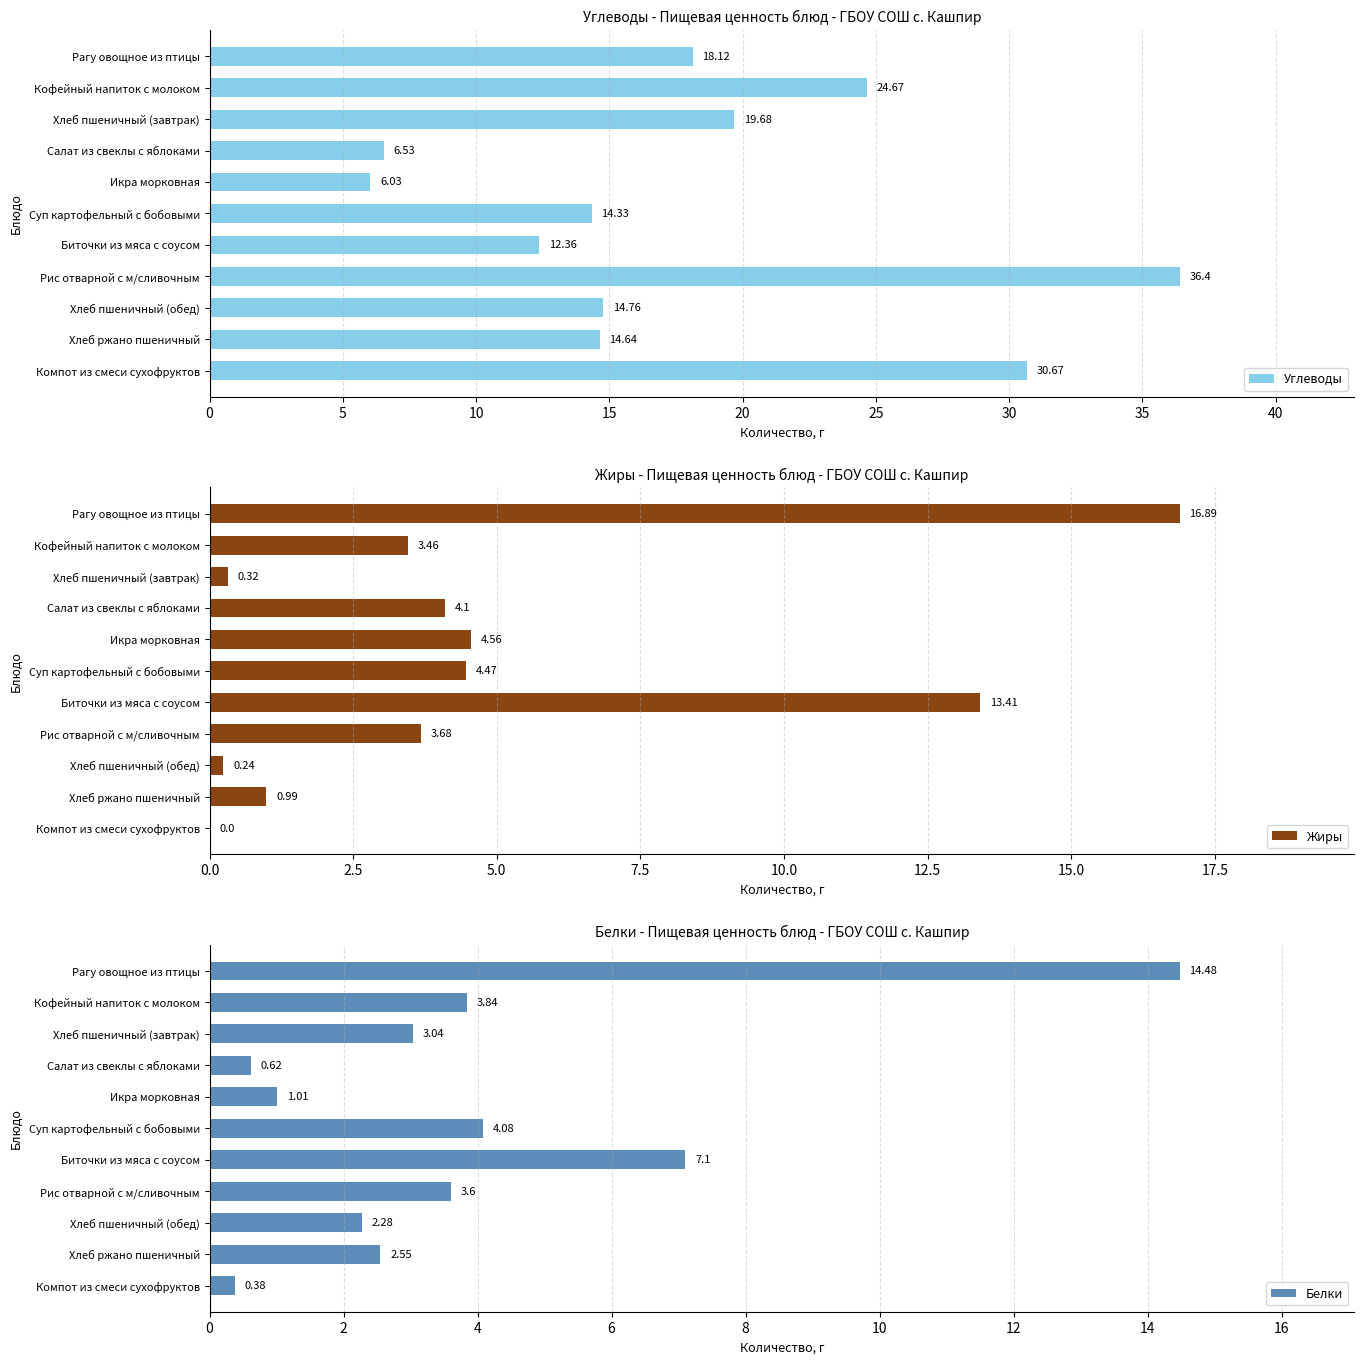

Rank the series by their maximum value, from highest to lowest.

Углеводы, Жиры, Белки